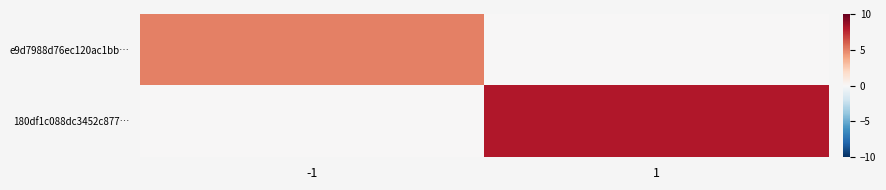

Reading left to right, extract all data points from this chart.

e9d7988d76ec120ac1bb…: -1=5	1=0
180df1c088dc3452c877…: -1=0	1=8